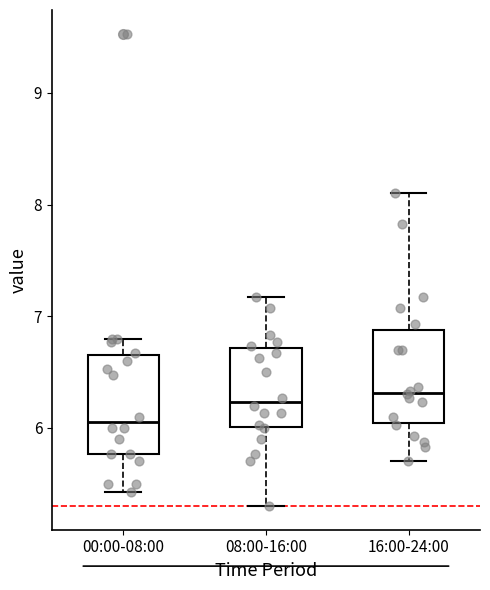

Reading left to right, read every box against the y-axis: the position of its median line, the range the box covers, and the ends of its whiskers. The values are not printed on the chart, so give them approximately, as read against the axis.

00:00-08:00: median 6.1, box 5.8 to 6.7, whiskers 5.4 to 6.8
08:00-16:00: median 6.2, box 6.0 to 6.7, whiskers 5.3 to 7.2
16:00-24:00: median 6.3, box 6.0 to 6.9, whiskers 5.7 to 8.1